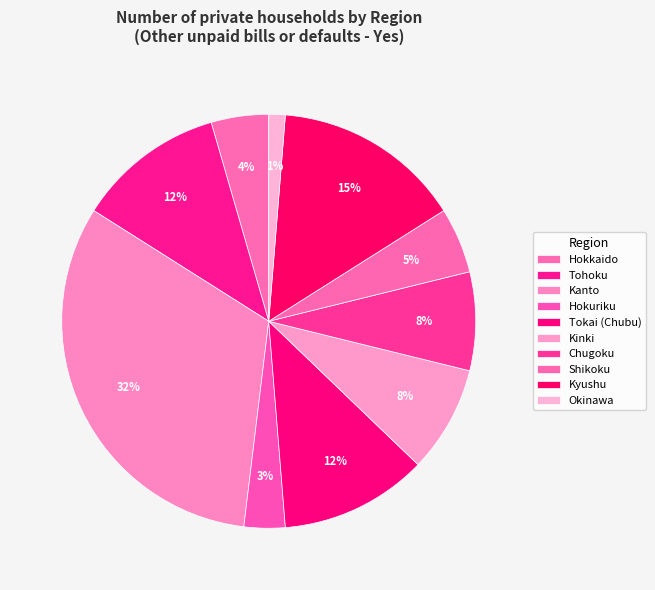

What percentage do Tohoku and Hokkaido together represent?

16.0%